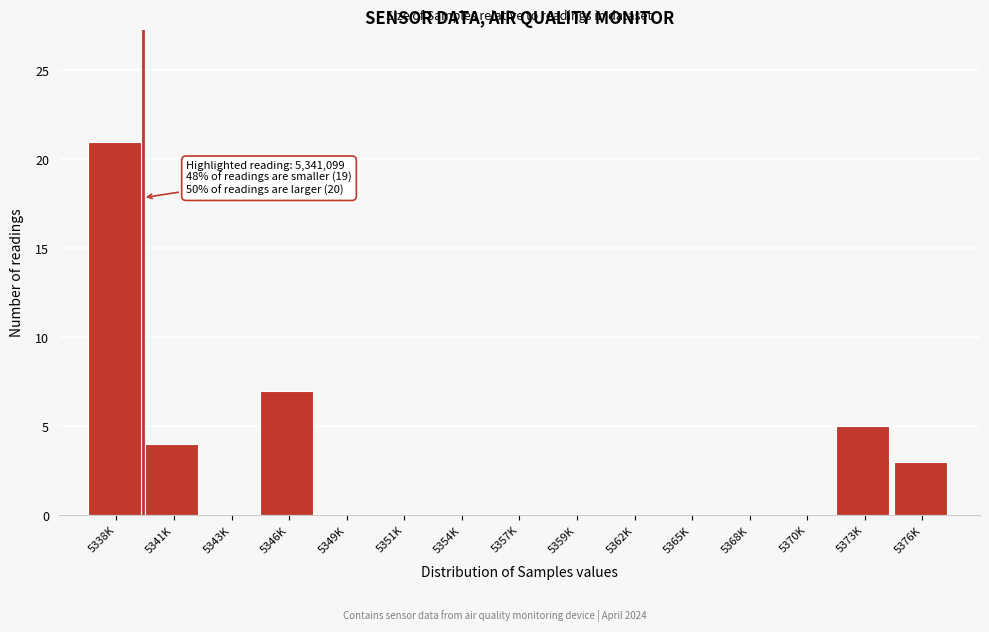

Reading left to right, what are all the values shown in this chart?

5338K=21	5341K=4	5343K=0	5346K=7	5349K=0	5351K=0	5354K=0	5357K=0	5359K=0	5362K=0	5365K=0	5368K=0	5370K=0	5373K=5	5376K=3